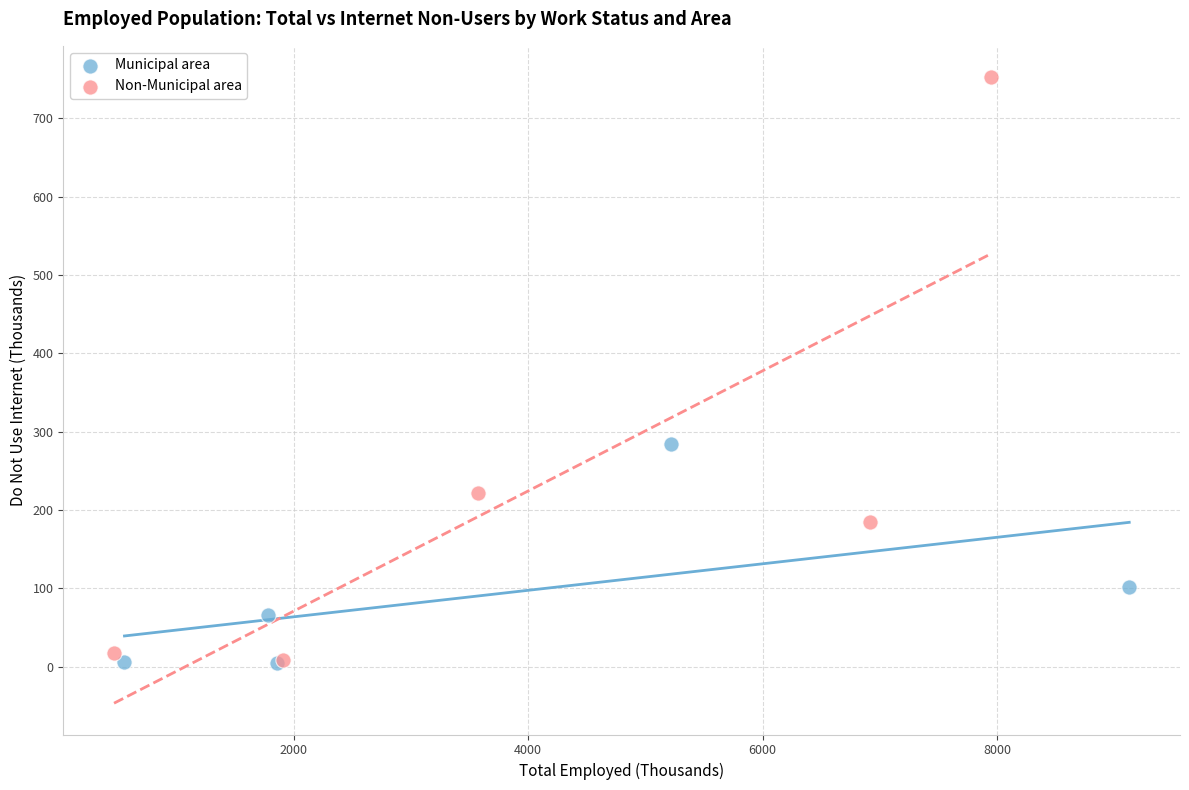

What are all the series names shown in the legend?

Municipal area, Non-Municipal area